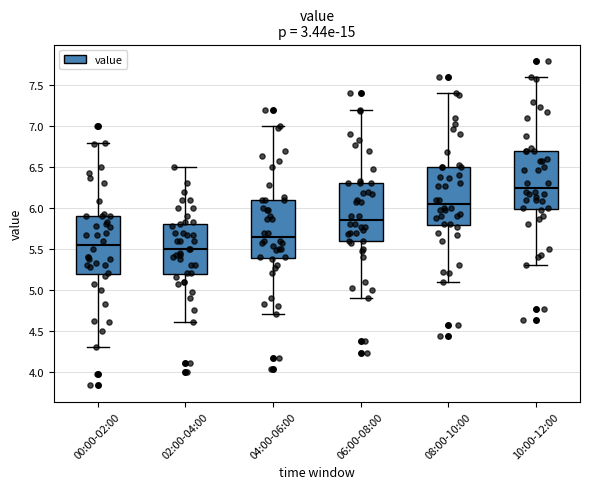

Which box has the highest median line?

10:00-12:00